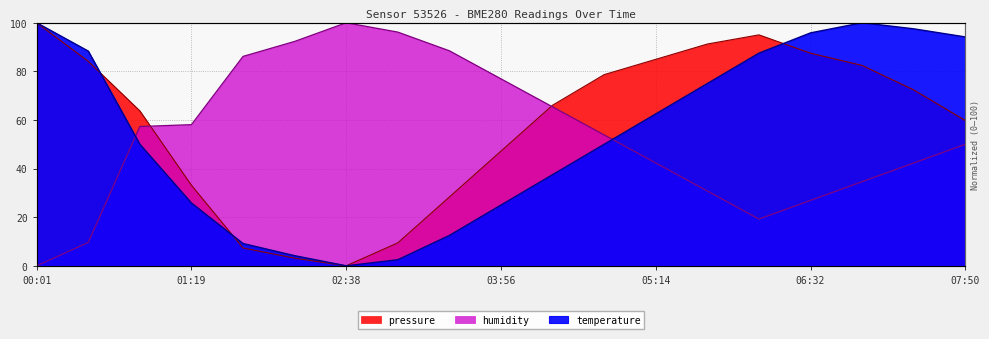

True or false: humidity has a value of 17.6 at 01:46.

False